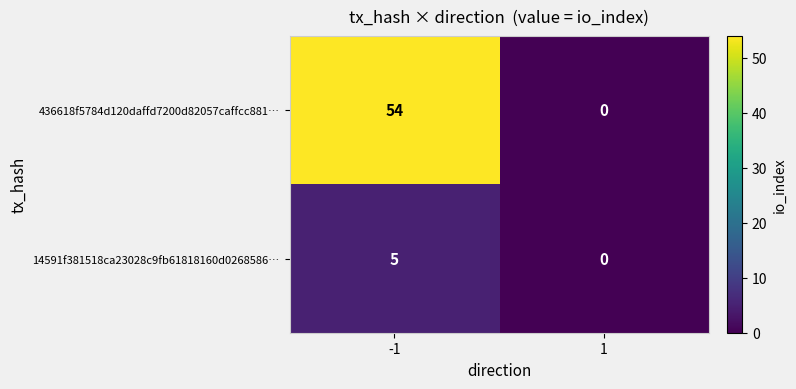

At how many categories does at least one series exceed 24?

1